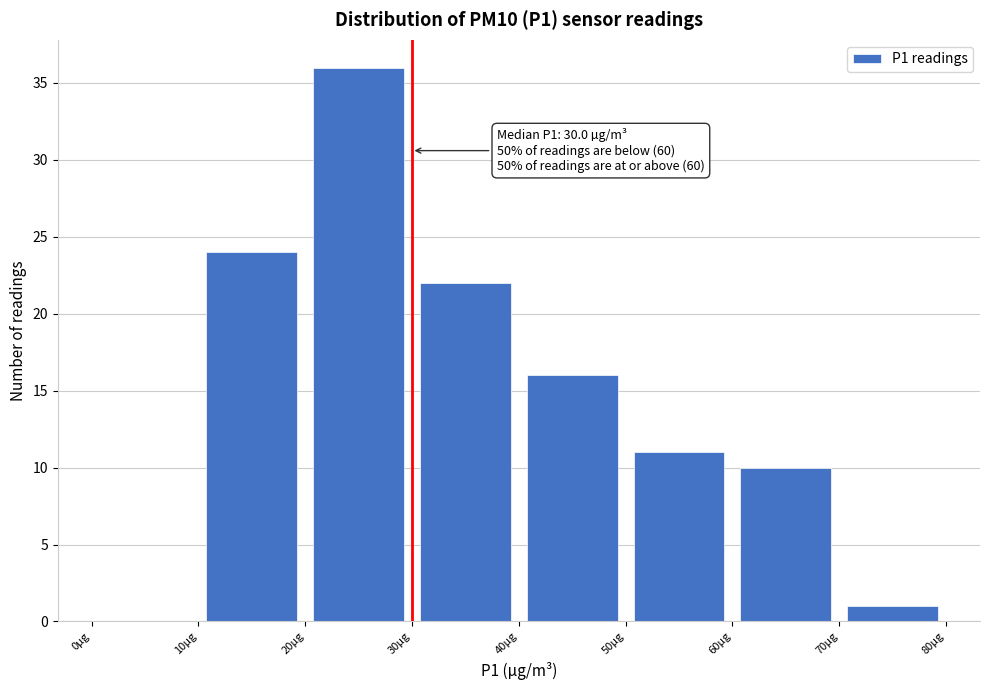

Which range on the x-axis has the tallest bar?

20 to 30